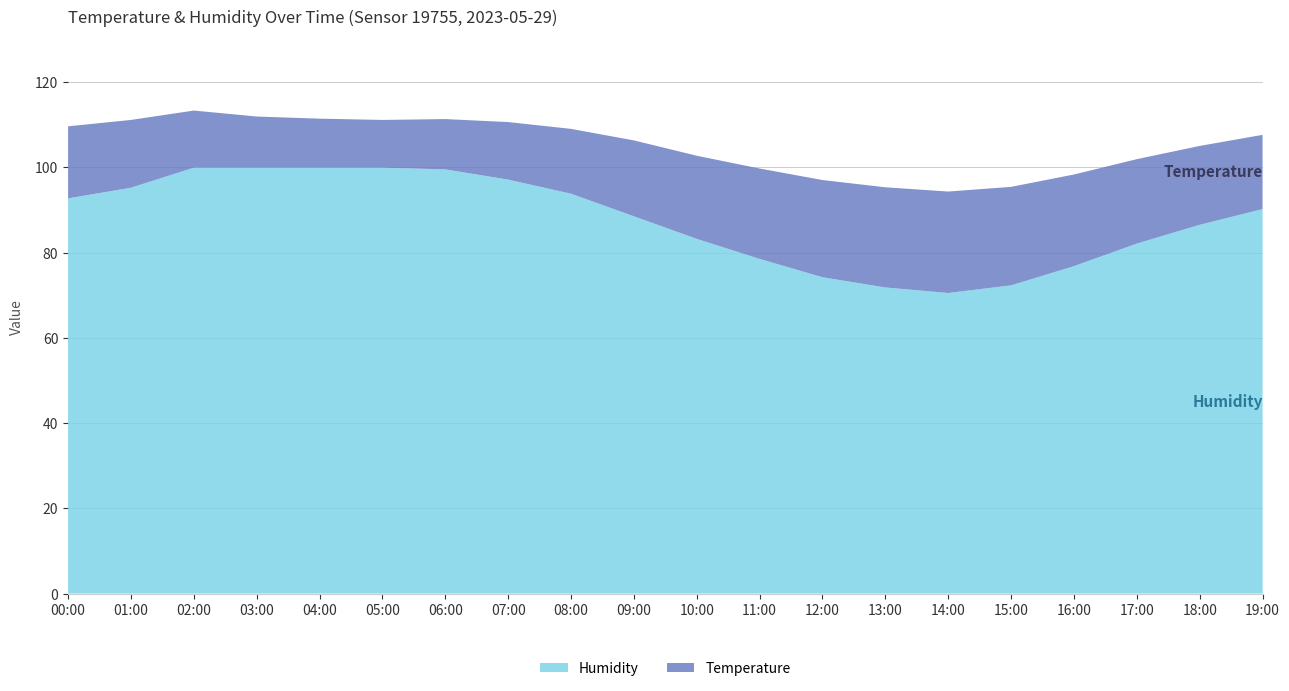

Reading right to left, what are all the values shown in this chart?

Temperature: 19:00=17.4	18:00=18.5	17:00=19.8	16:00=21.5	15:00=23.1	14:00=23.8	13:00=23.5	12:00=22.8	11:00=21.2	10:00=19.5	09:00=17.8	08:00=15.2	07:00=13.5	06:00=11.8	05:00=11.2	04:00=11.5	03:00=12.0	02:00=13.4	01:00=15.9	00:00=16.9
Humidity: 19:00=90.2	18:00=86.5	17:00=82.1	16:00=76.8	15:00=72.3	14:00=70.5	13:00=71.8	12:00=74.2	11:00=78.5	10:00=83.2	09:00=88.5	08:00=93.8	07:00=97.1	06:00=99.5	05:00=99.9	04:00=99.9	03:00=99.9	02:00=99.9	01:00=95.2	00:00=92.7